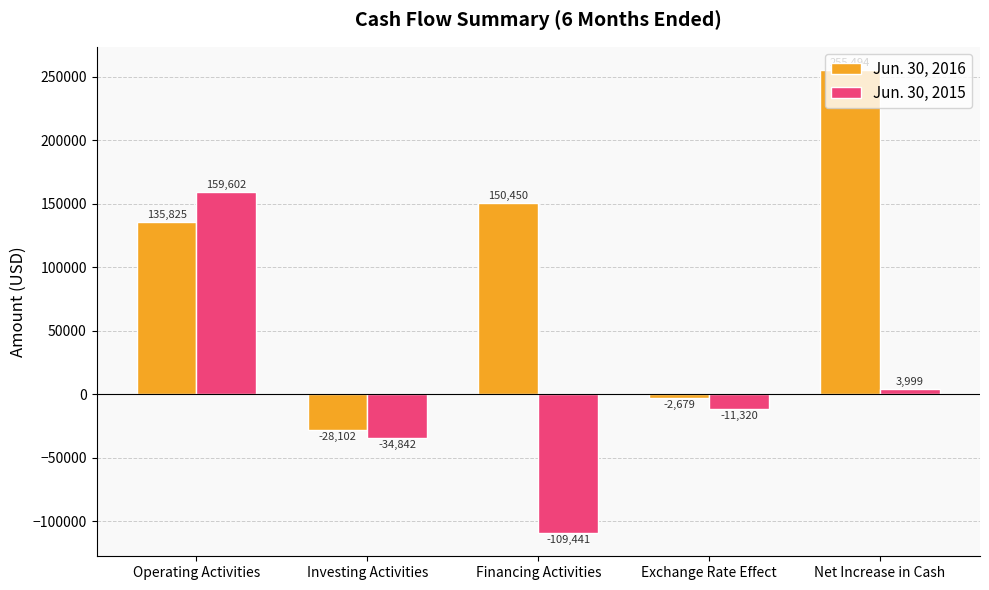

Reading right to left, extract all data points from this chart.

Jun. 30, 2016: 255494	-2679	150450	-28102	135825
Jun. 30, 2015: 3999	-11320	-109441	-34842	159602